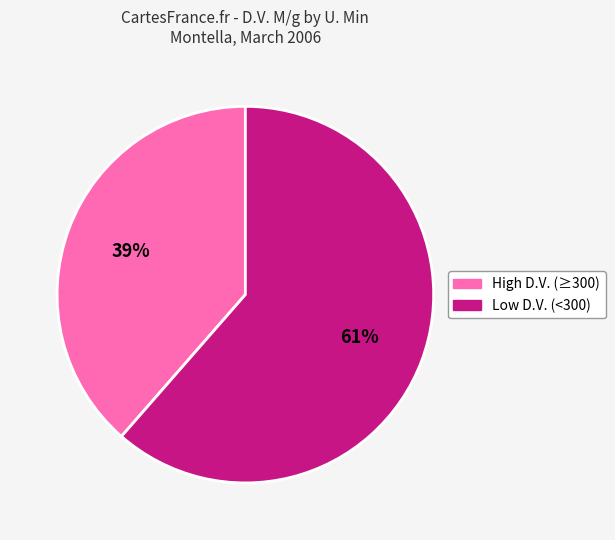

Is there any slice that represents more than half of the pie?

Yes